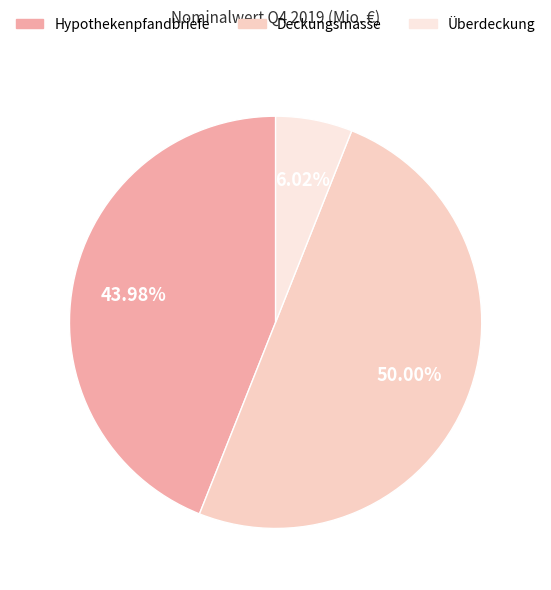

Rank the categories by value from lowest to highest.

Überdeckung, Hypothekenpfandbriefe, Deckungsmasse